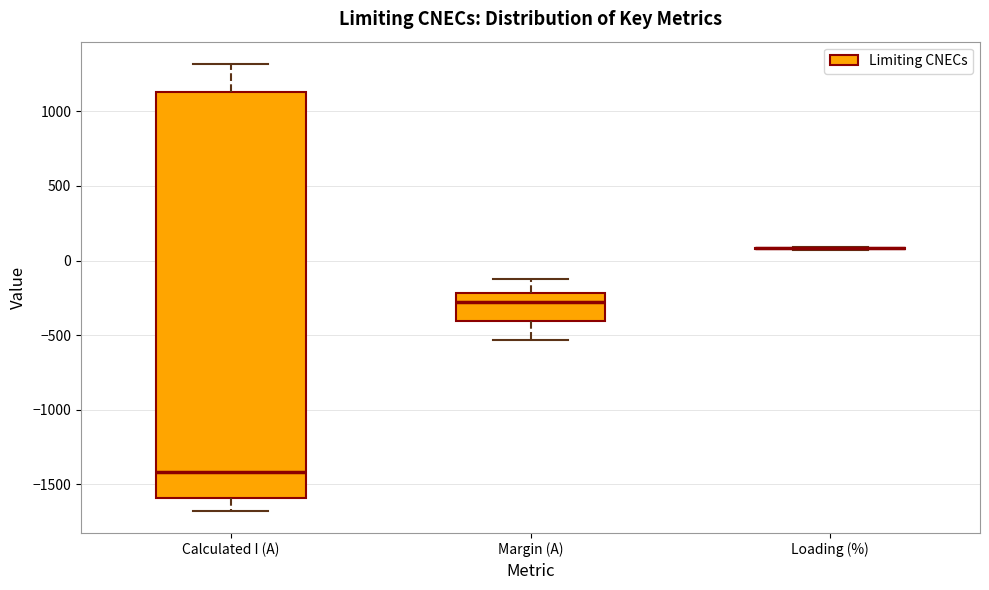

Which box is the tallest, from its lower edge to its upper edge?

Calculated I (A)